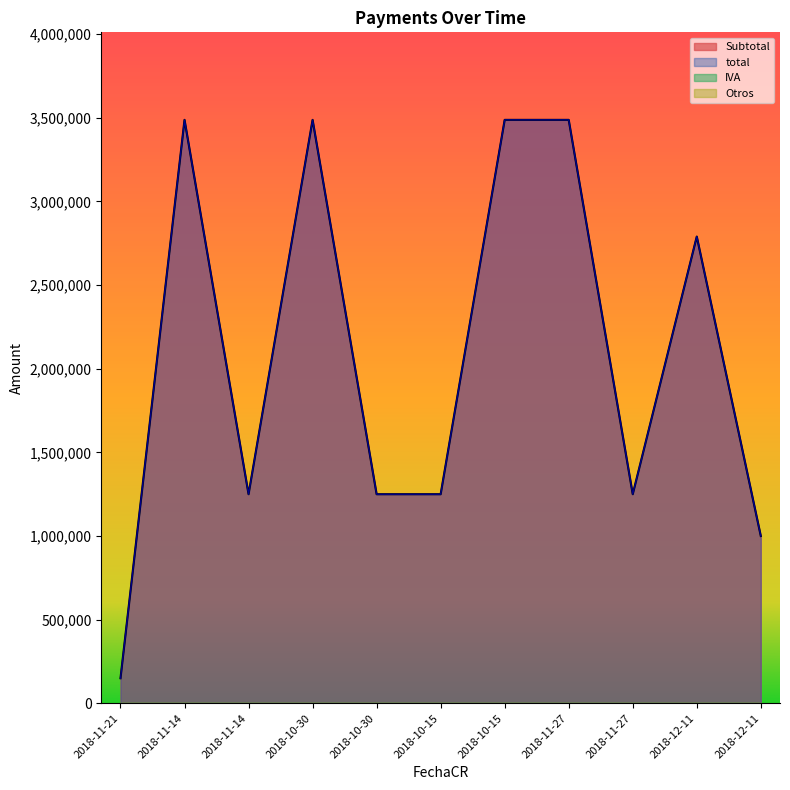

What is the sum of the Subtotal values at 2018-12-11 and 2018-10-30?

2249991